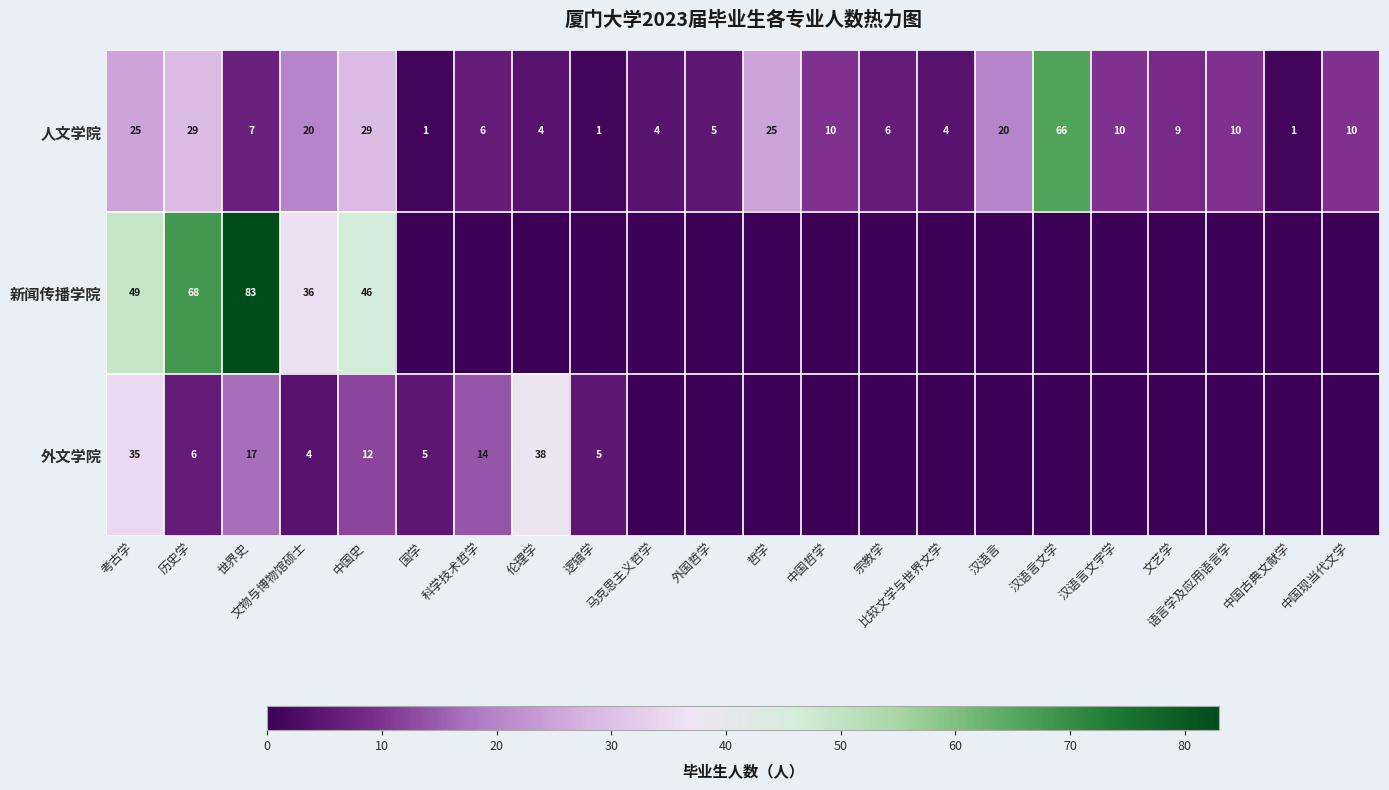

What is the total value across all series at 文物与博物馆硕士?

60